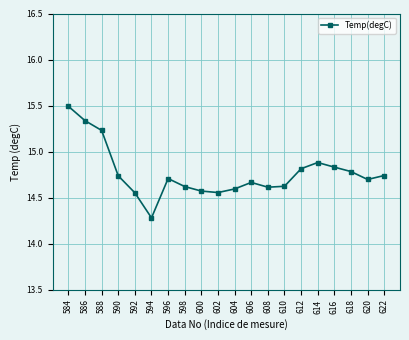

How many points are higher than both their immediate neighbors (excluding endpoints)?

3